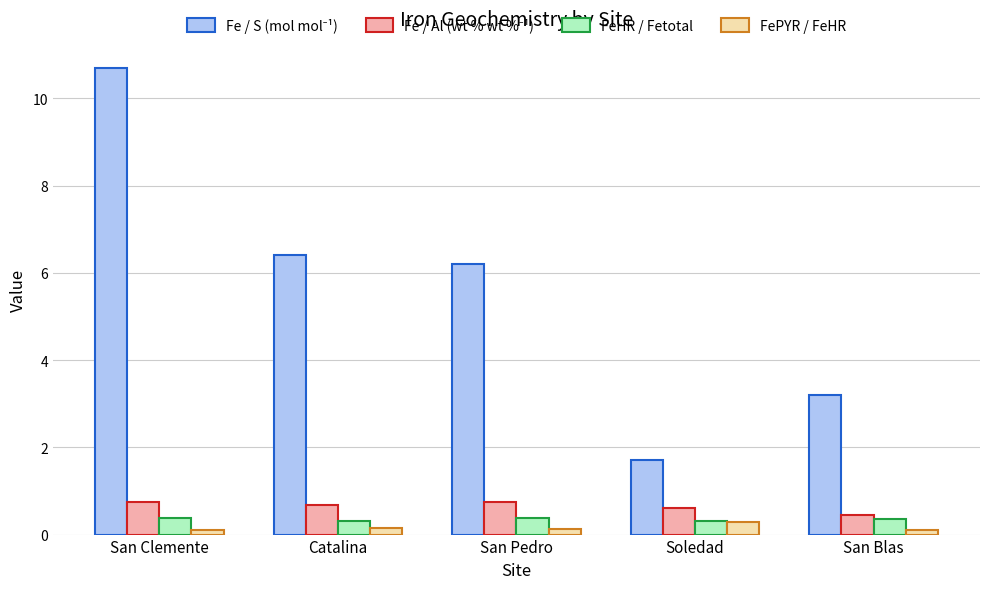

True or false: FeHR / Fetotal has a value of 0.4 at San Blas.

True